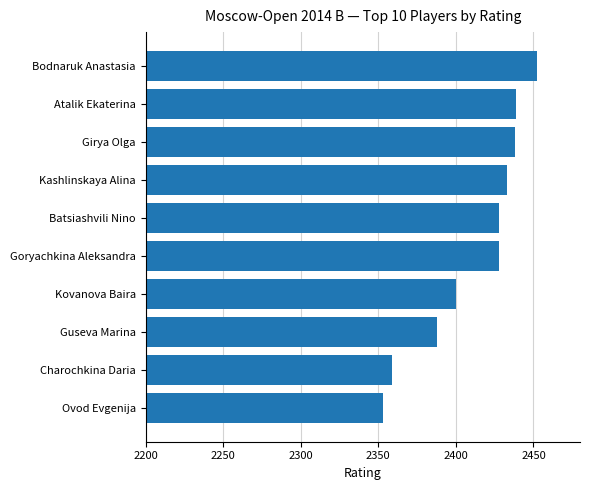

What is the difference between the maximum and minimum values?

99